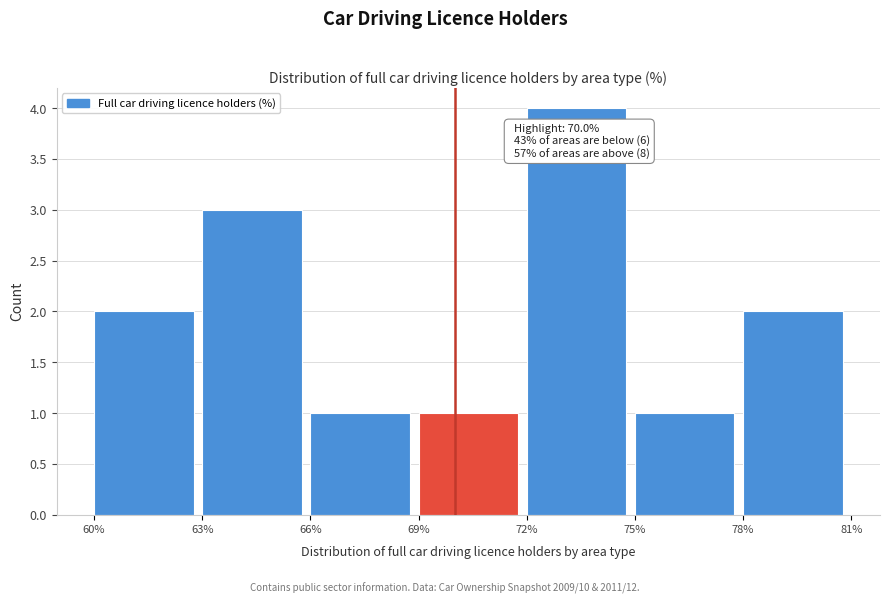

Which range on the x-axis has the tallest bar?

72% to 75%